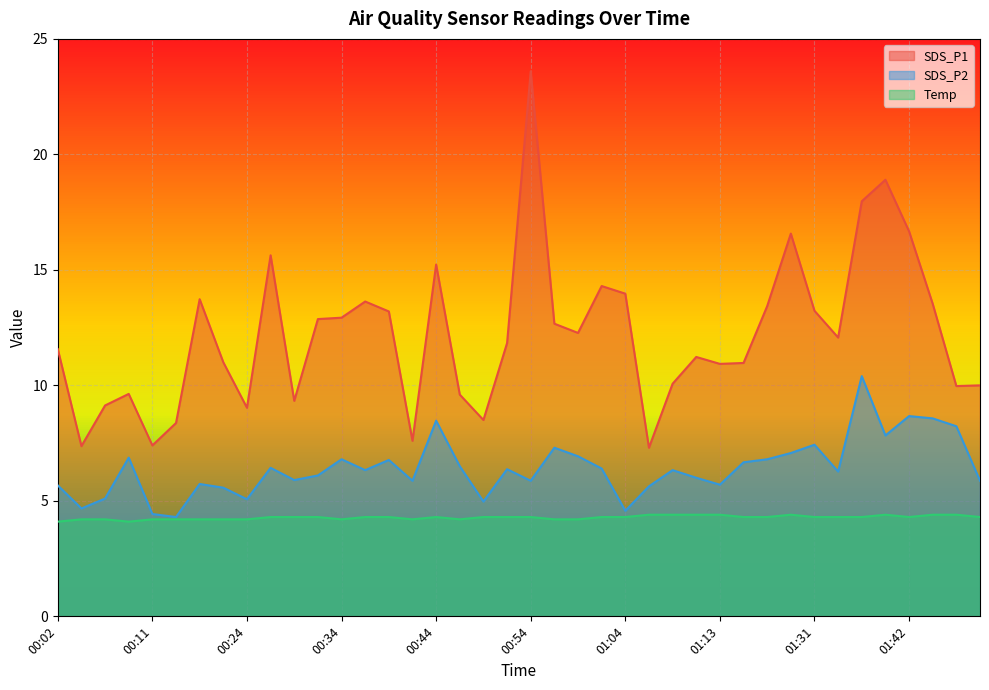

What is the value of the SDS_P2 point at the 30th from the left?

6.7